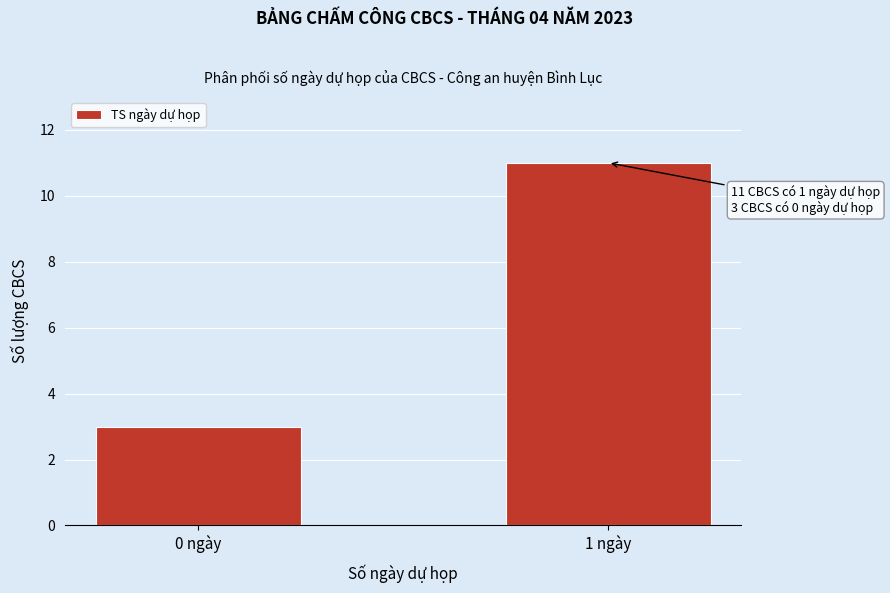

Reading left to right, transcribe all the data shown in this chart.

3	11